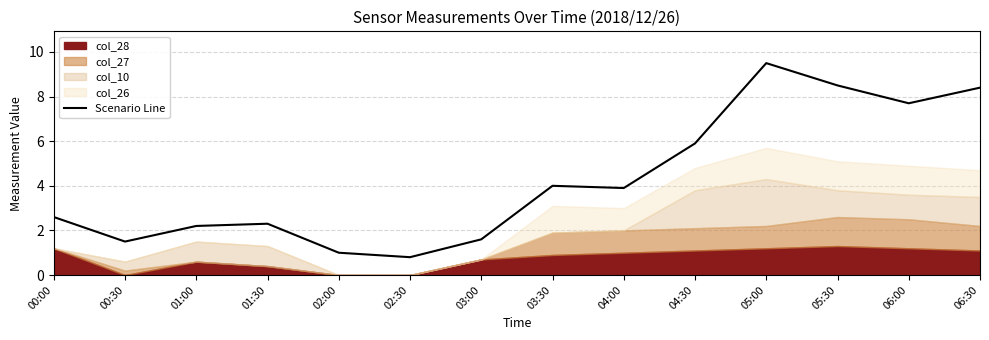

Reading left to right, what are all the values shown in this chart?

00:00=2.6	00:30=1.5	01:00=2.2	01:30=2.3	02:00=1.0	02:30=0.8	03:00=1.6	03:30=4.0	04:00=3.9	04:30=5.9	05:00=9.5	05:30=8.5	06:00=7.7	06:30=8.4